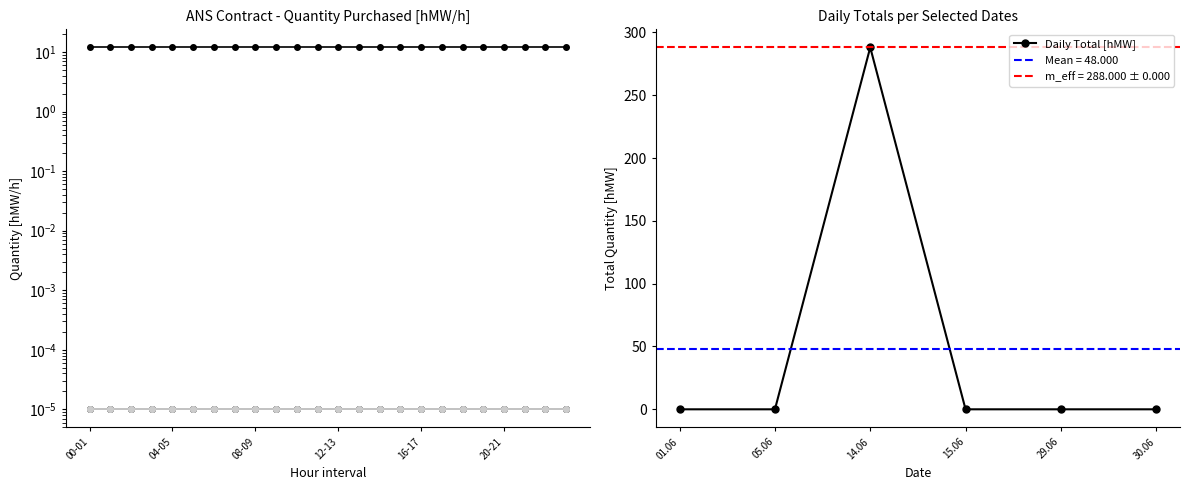

What is the average value?

48